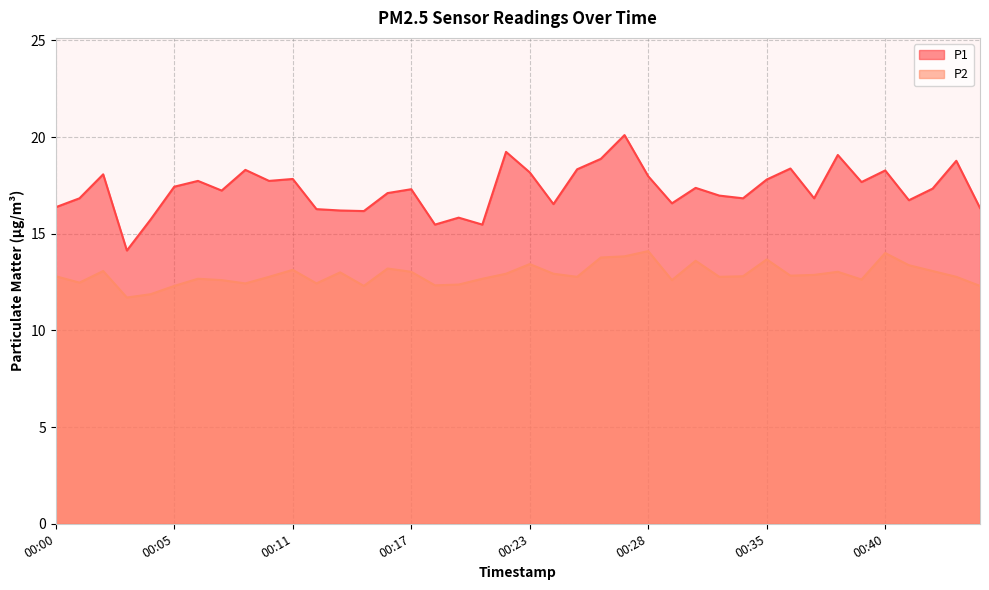

What is the maximum value for P2?

14.1